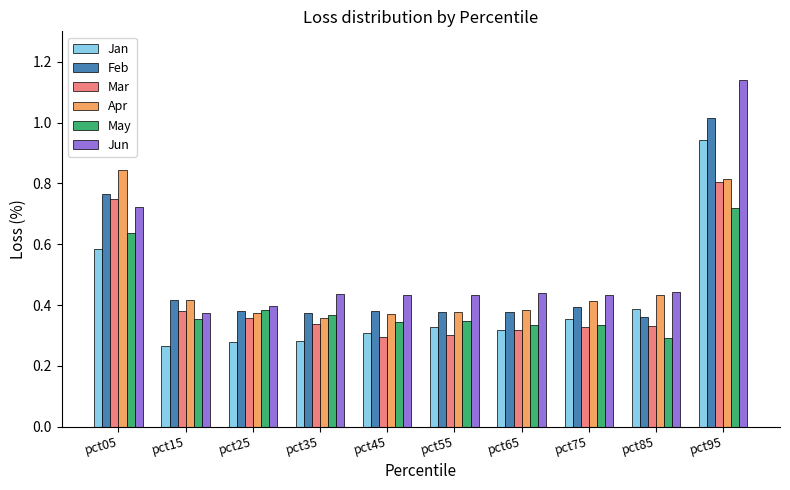

Does the chart contain stacked bars?

No